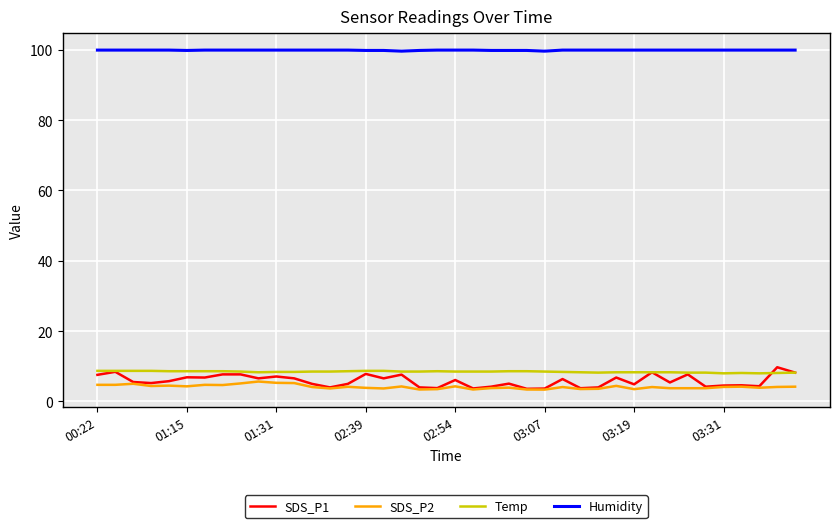

Which series has the widest spread of values?

SDS_P1